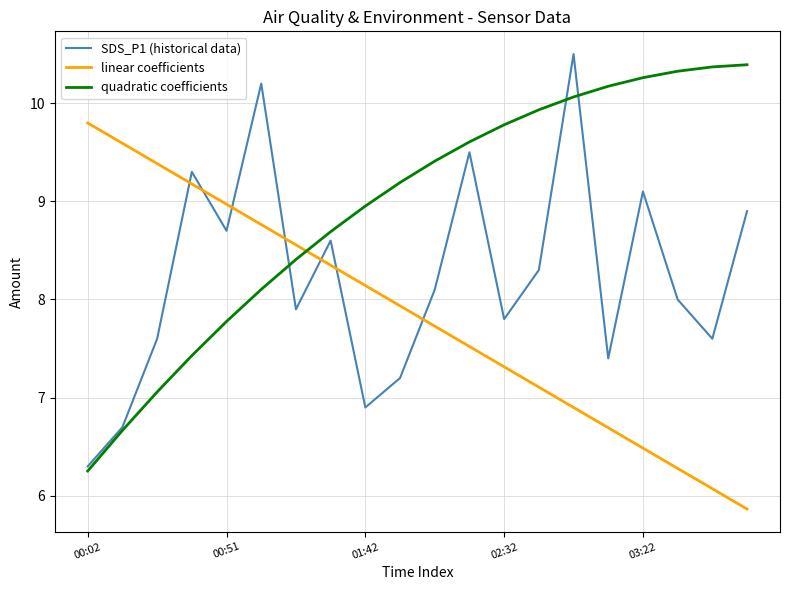

Which series has the largest total across all categories?

quadratic coefficients